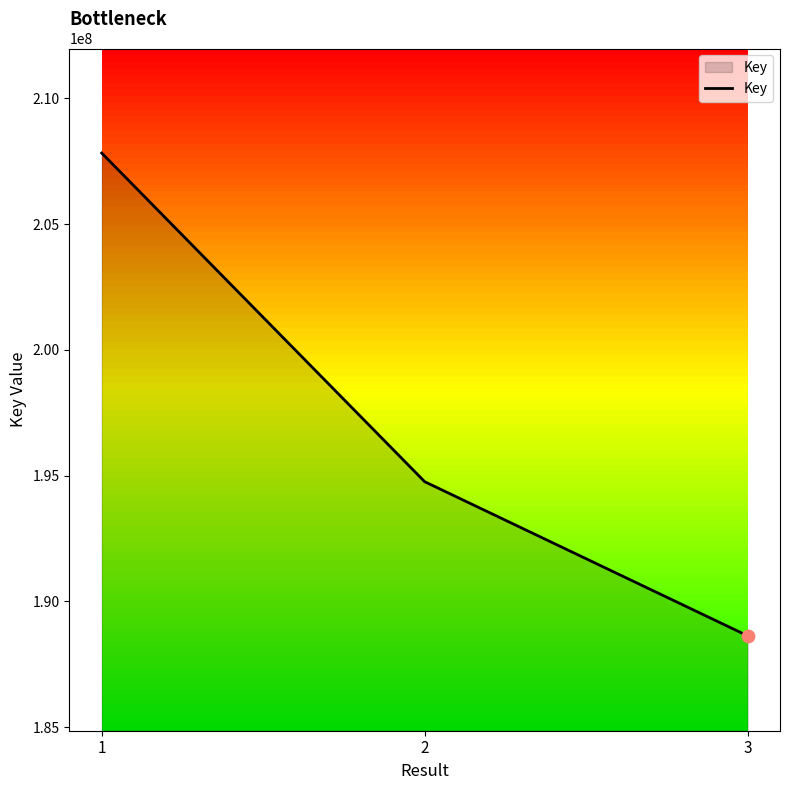

Which has a higher value, 2 or 3?

2